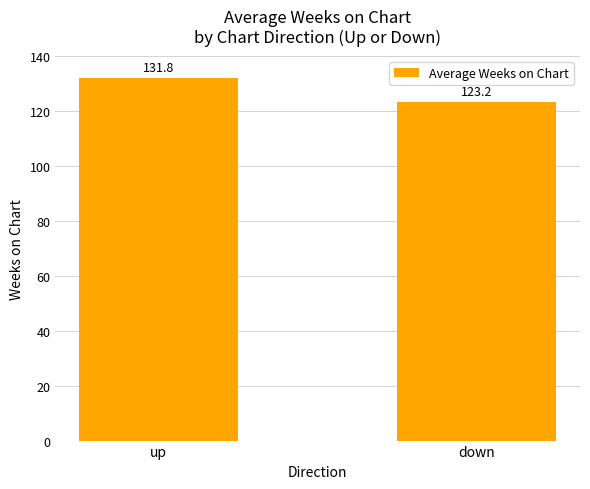

List the labels in order of value, largest first.

up, down